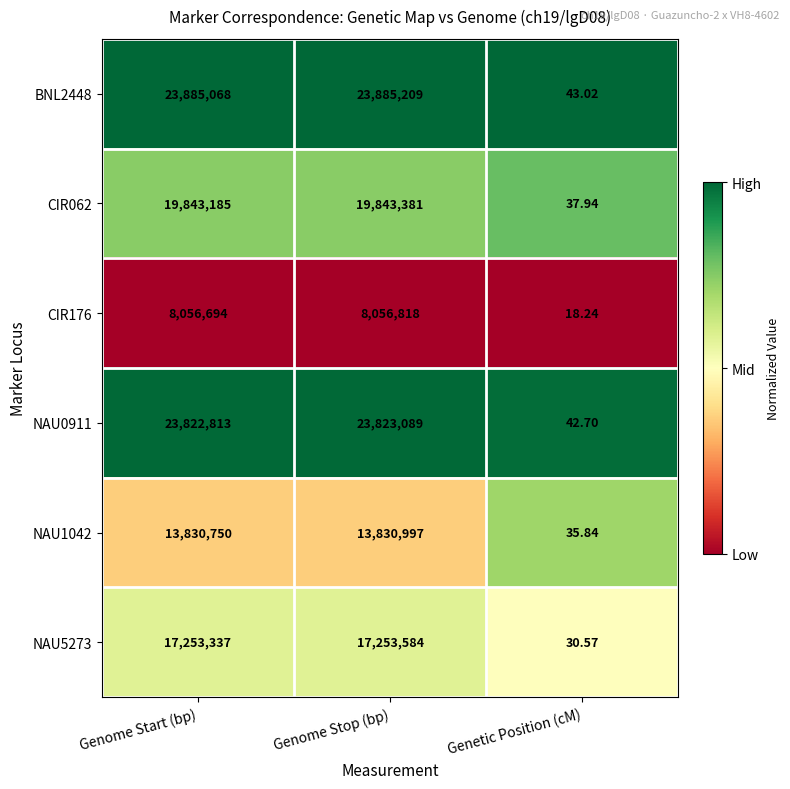

Between Genome Start (bp) and Genetic Position (cM), which series saw the biggest shift?

BNL2448